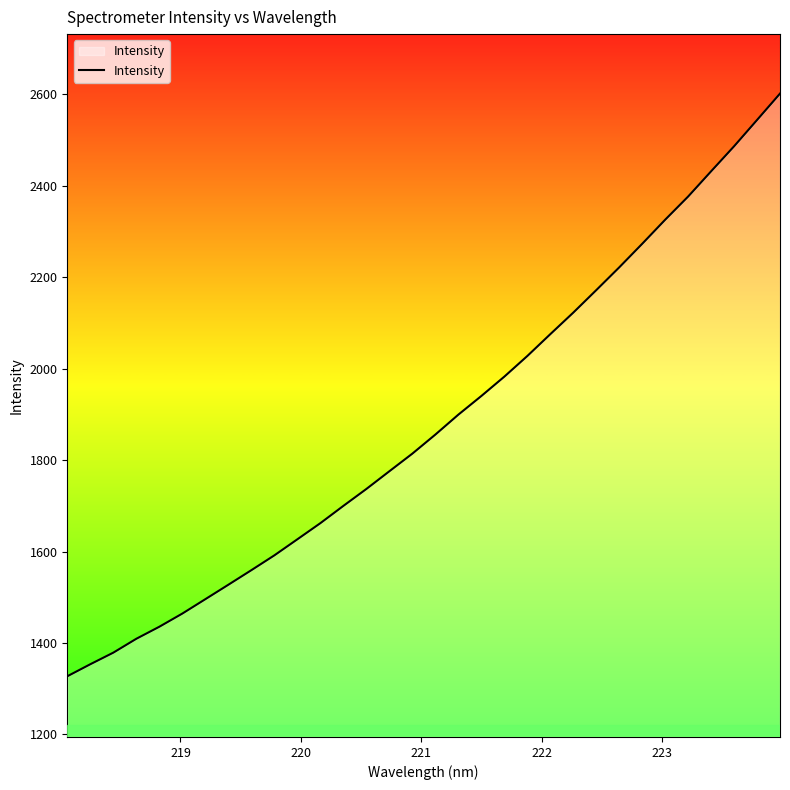

What is the maximum value shown in the chart?

2601.2